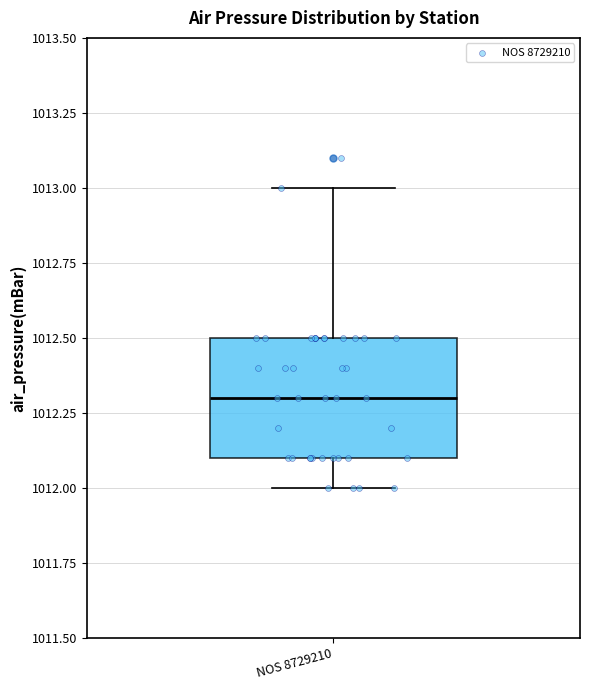

Where does the upper whisker of the box for NOS 8729210 end on the y-axis? The values are not printed on the chart, so give them approximately, as read against the axis.

1013.0